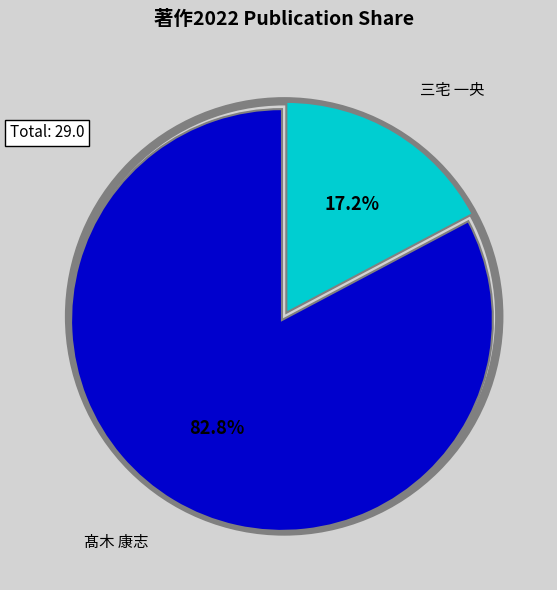

What is the ratio of the value at 髙木 康志 to the value at 三宅 一央?

4.8